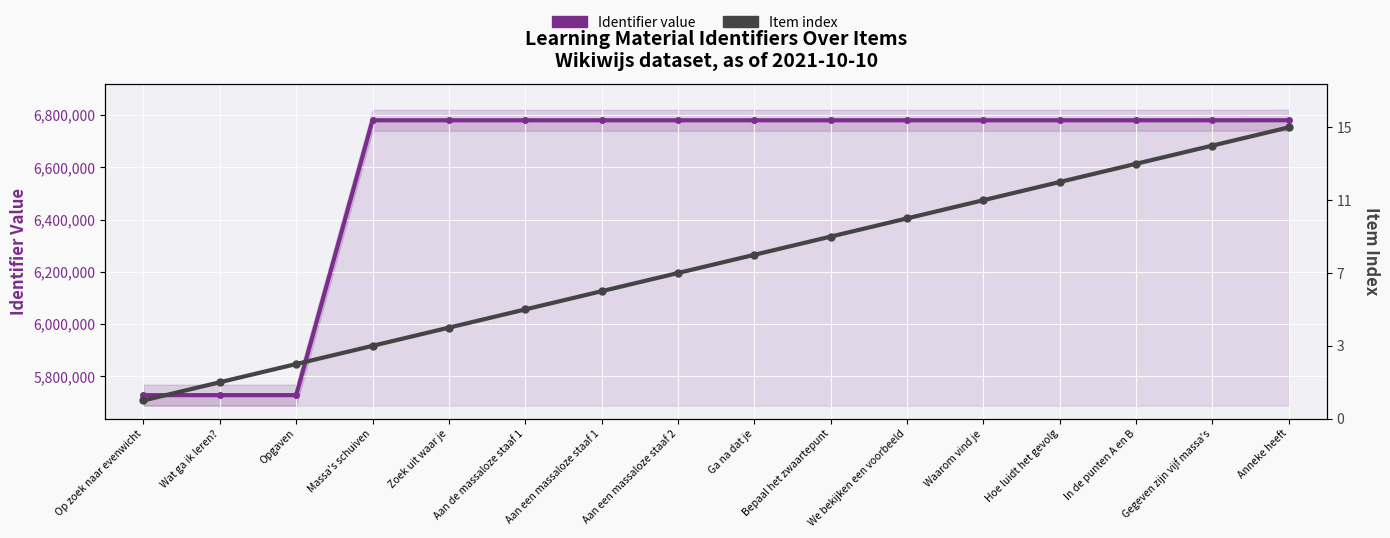

What is the total value across all series at In de punten A en B?

12416985.2